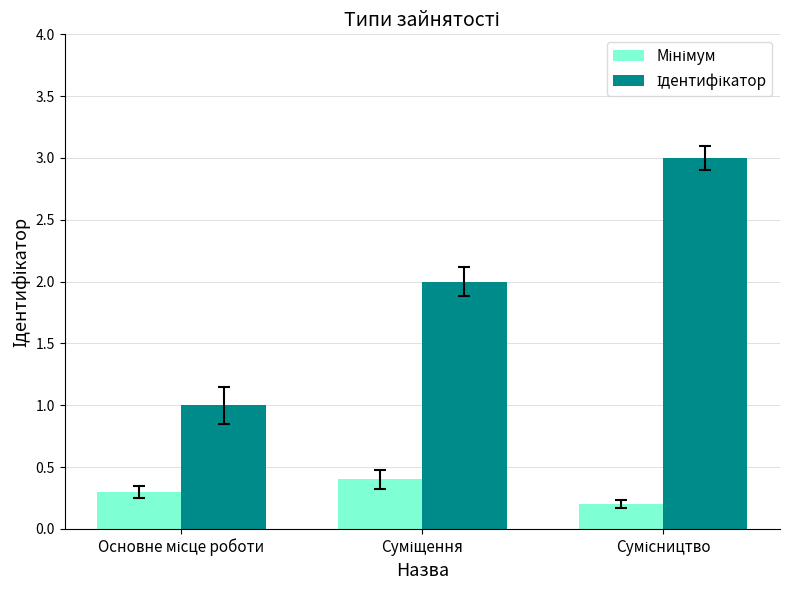

Between Сумісництво and Основне місце роботи, which is larger?

Основне місце роботи